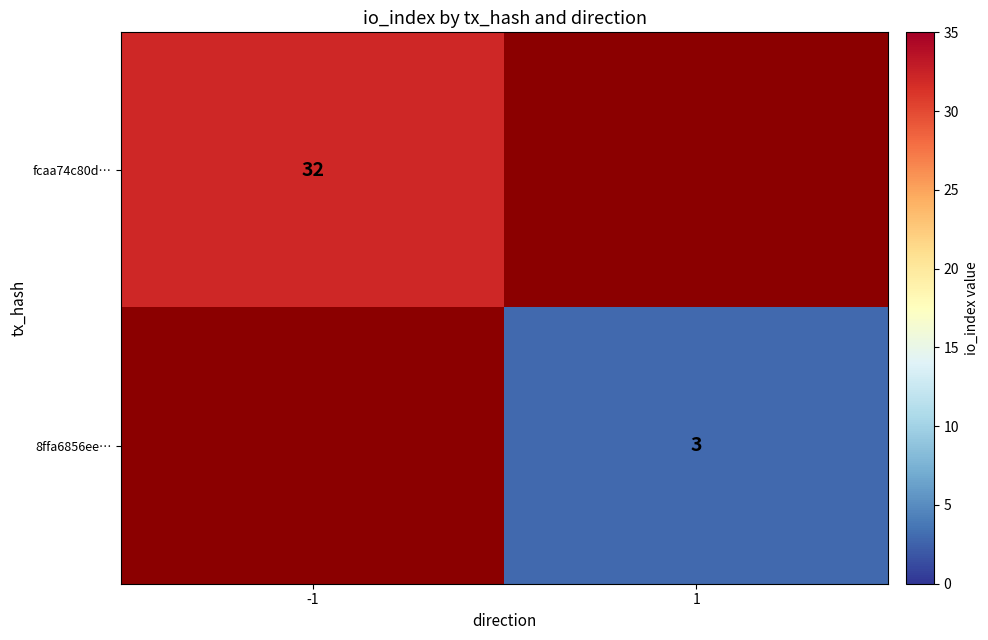

What is the smallest value displayed?

3.0